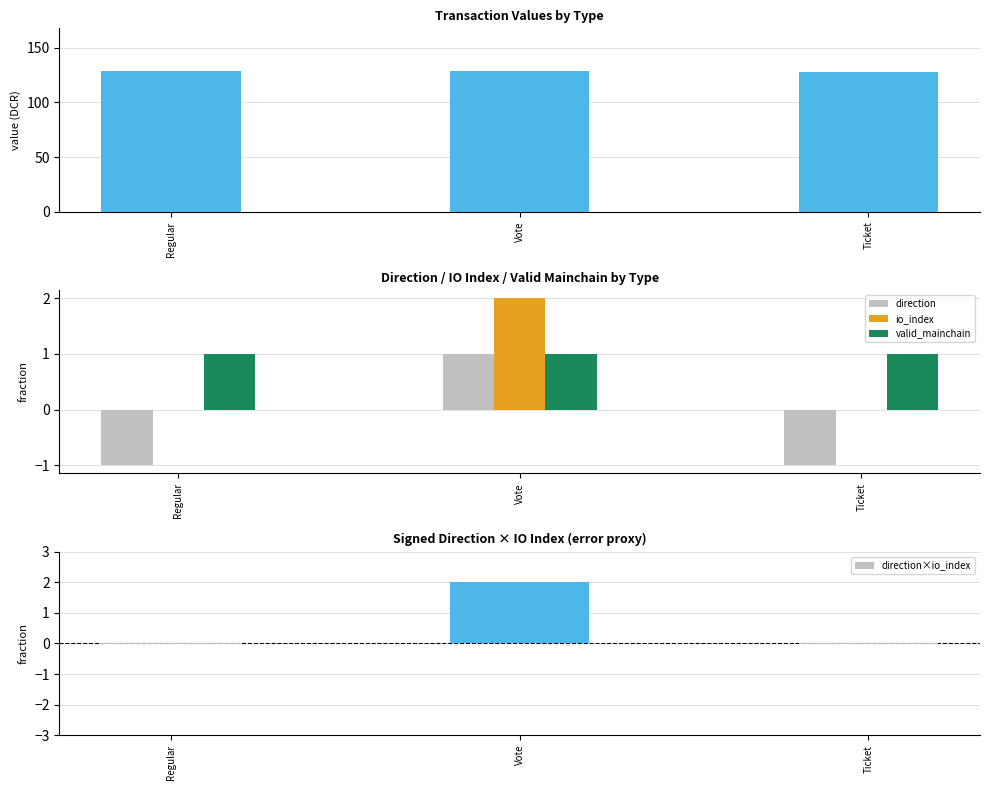

How many categories are shown in the chart?

3